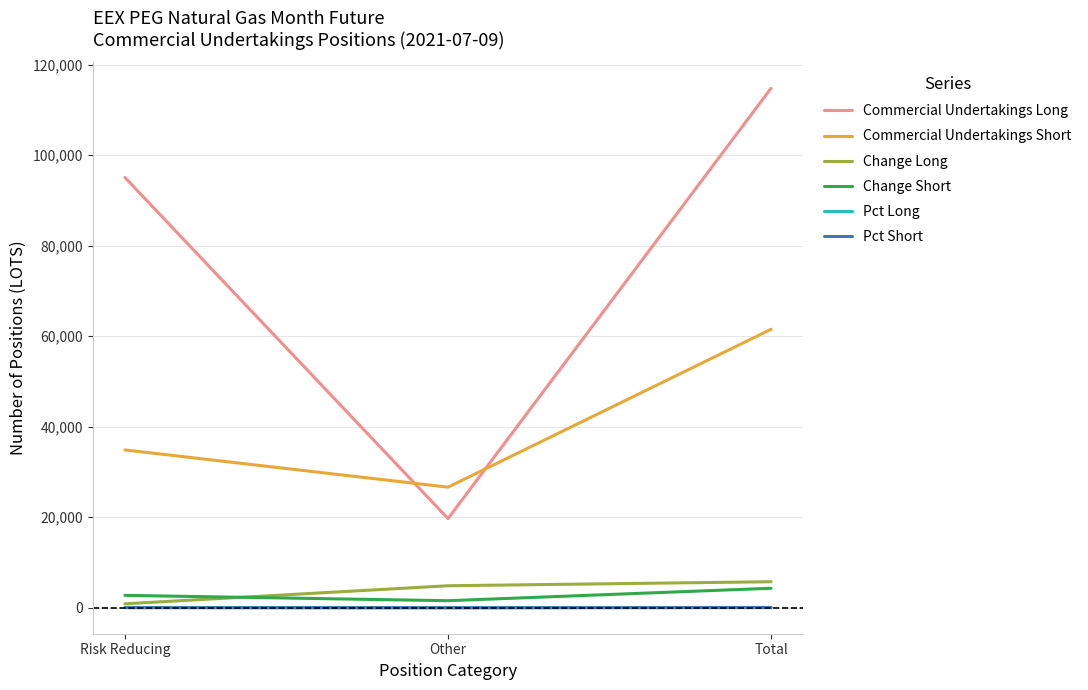

What is the lowest value of the Commercial Undertakings Long series?

19710.0